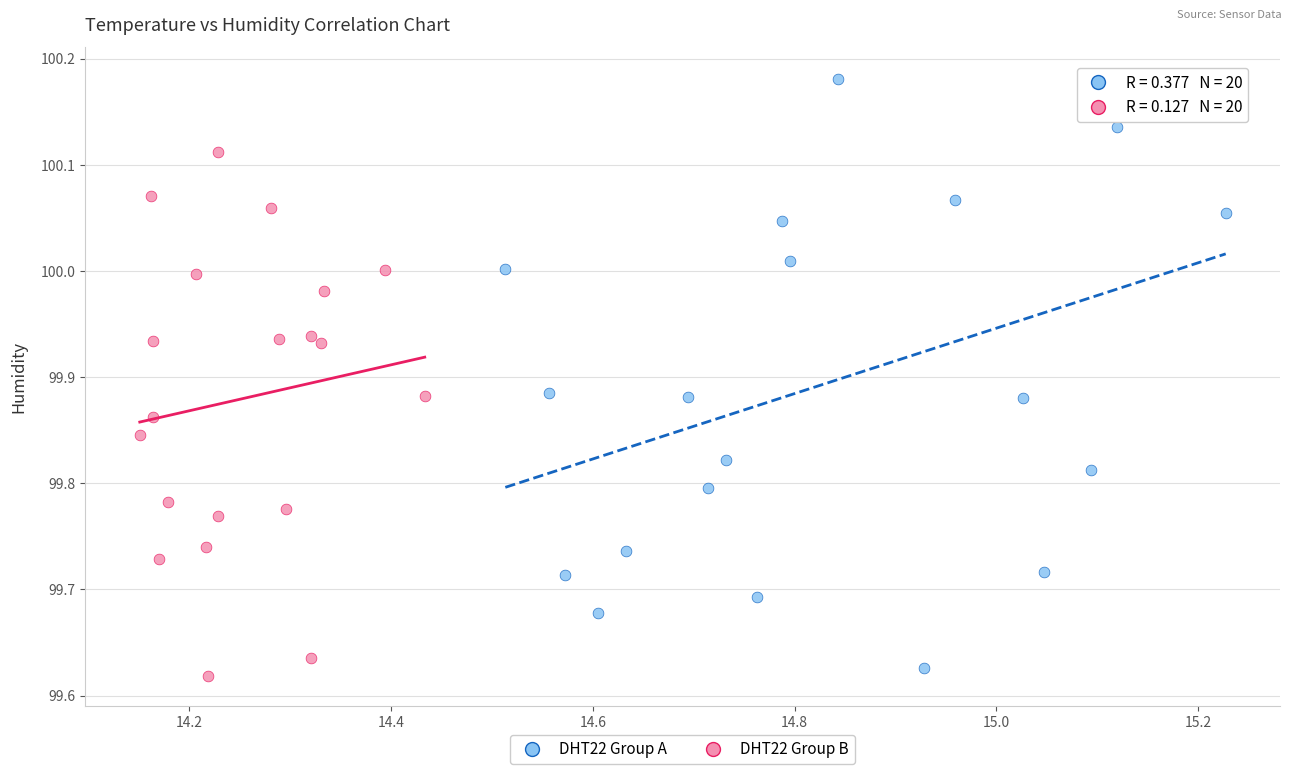

What are all the series names shown in the legend?

DHT22 Group A, DHT22 Group B